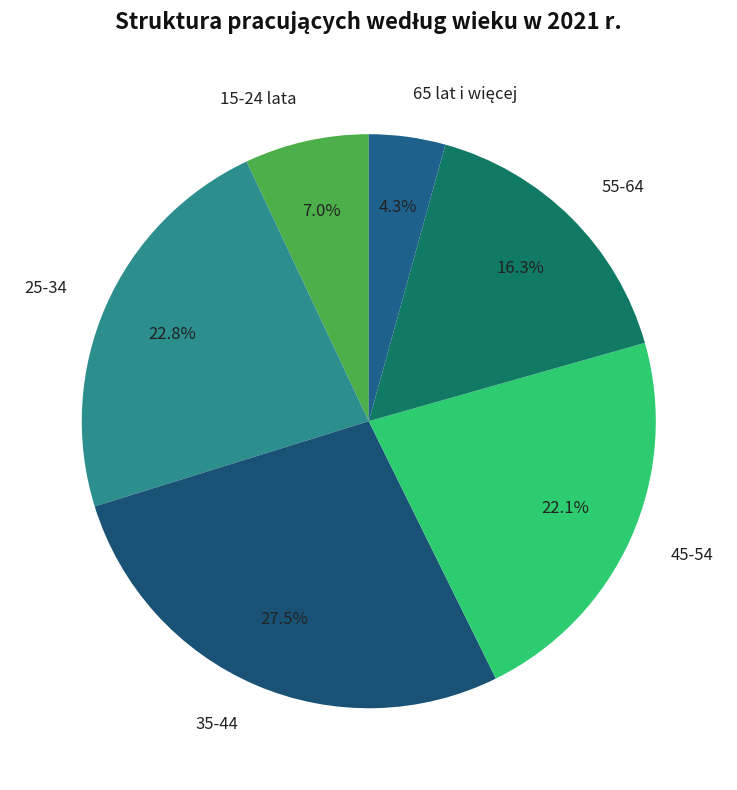

Approximately how many times larger is the value at 45-54 compared to 25-34?

1.0